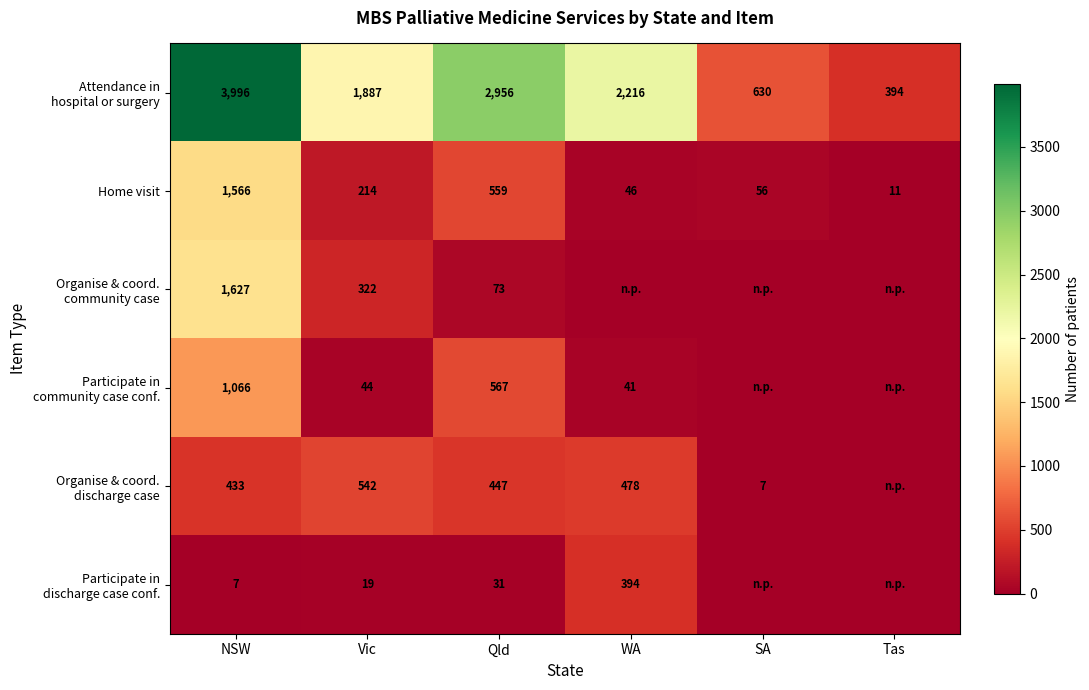

At which label does Home visit first exceed 214?

NSW